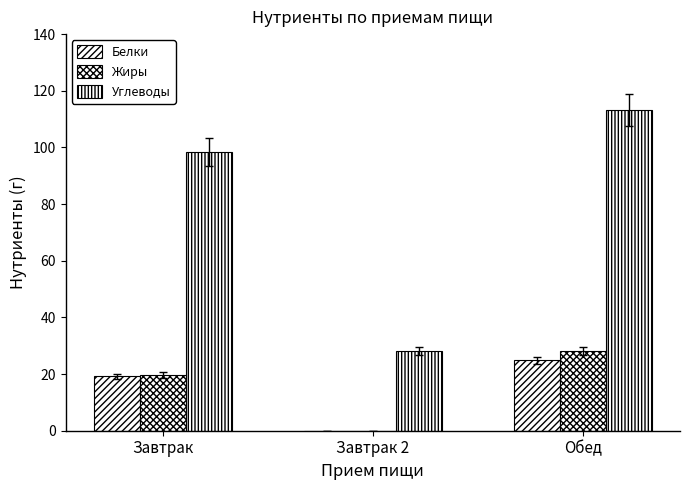

List the series in order of their peak value, highest first.

Углеводы, Жиры, Белки